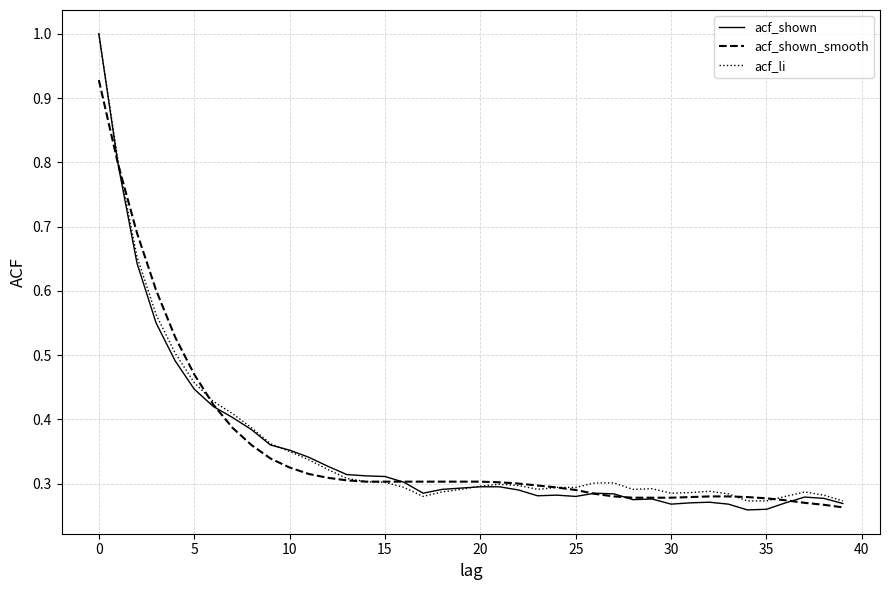

Does the chart display data point markers on the line(s)?

No